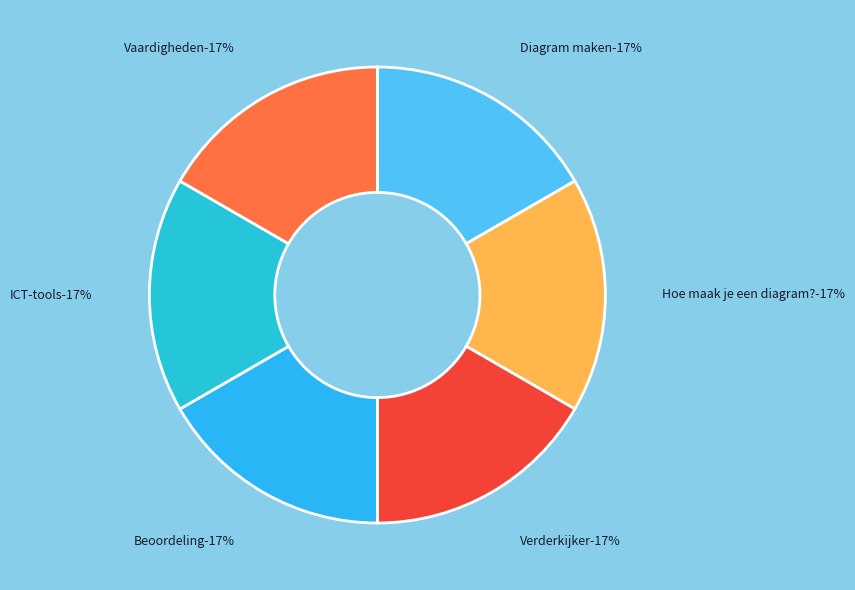

Rank the categories by value from lowest to highest.

Diagram maken, Hoe maak je een diagram?, Verderkijker, Beoordeling, ICT-tools, Vaardigheden